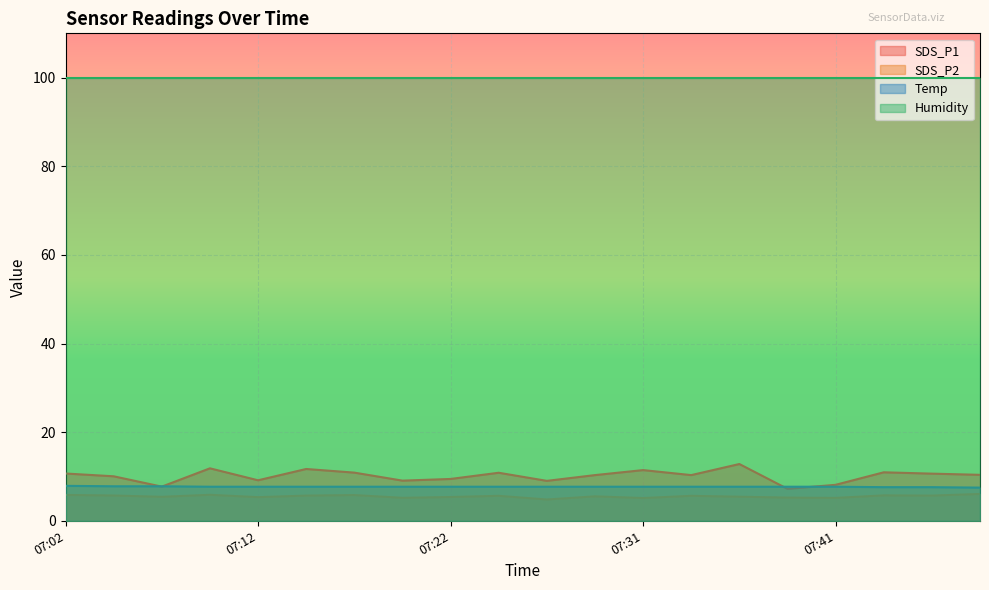

What is the difference between the maximum and second lowest values in the SDS_P1 series?

5.1